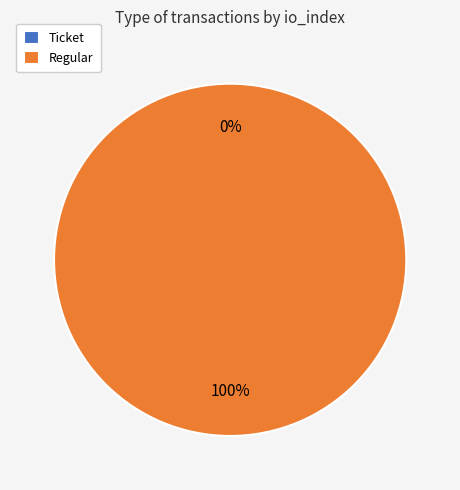

Does Regular account for over 50% of the chart?

Yes